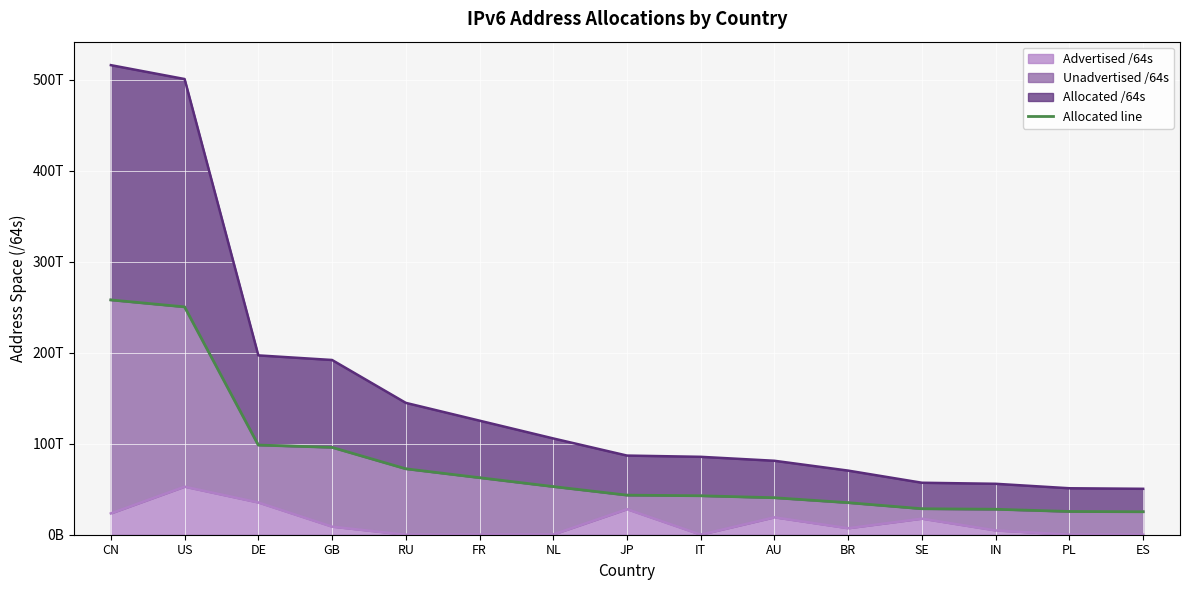

What is the ratio of the value at NL to the value at IT?

1.2